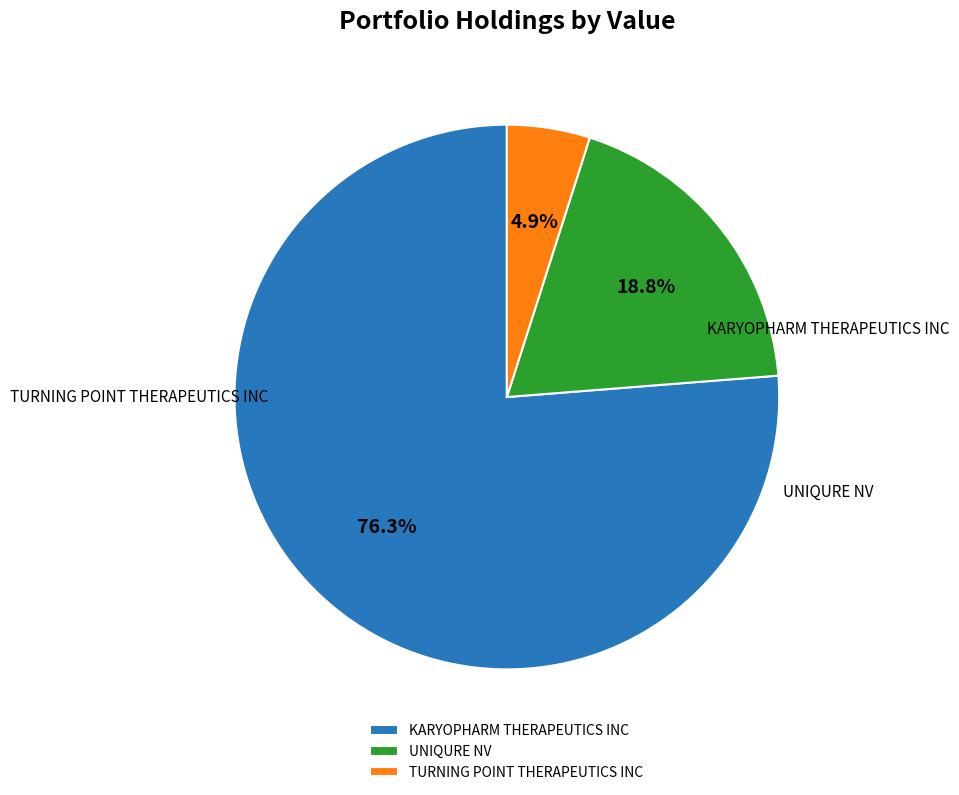

Is it true that UNIQURE NV is 19% of the pie?

True